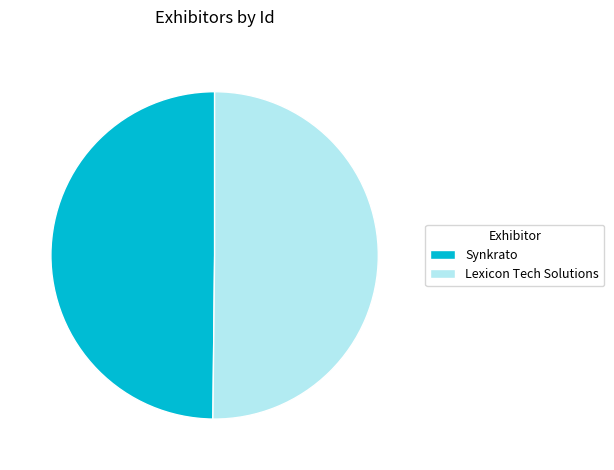

Is it true that Synkrato is 62% of the pie?

False